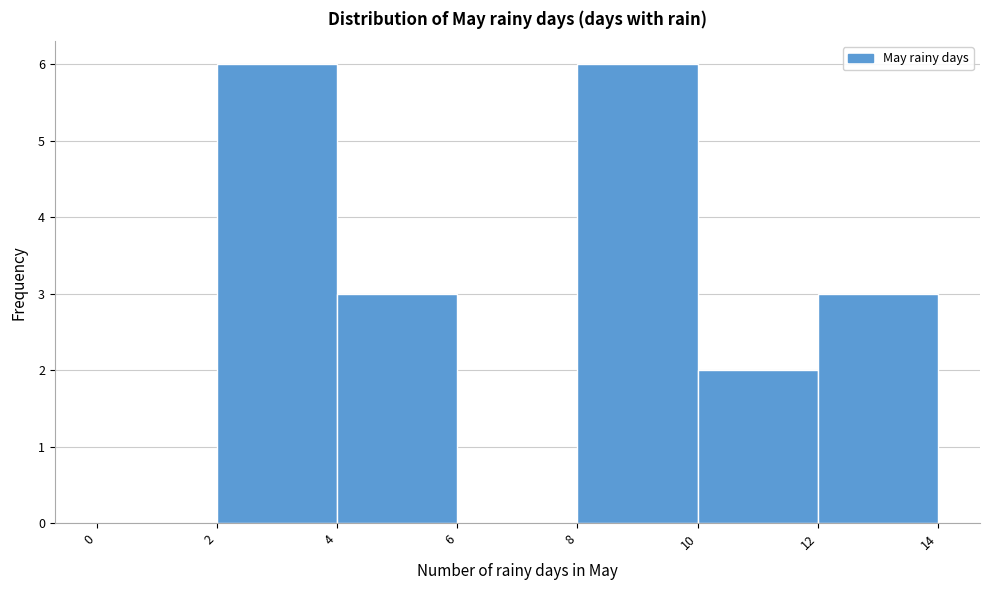

Reading left to right, list every bar in this chart as the range it spans on the x-axis followed by its height. The values are not printed on the chart, so give them approximately, as read against the axis.

0 to 2: 0
2 to 4: 6
4 to 6: 3
6 to 8: 0
8 to 10: 6
10 to 12: 2
12 to 14: 3